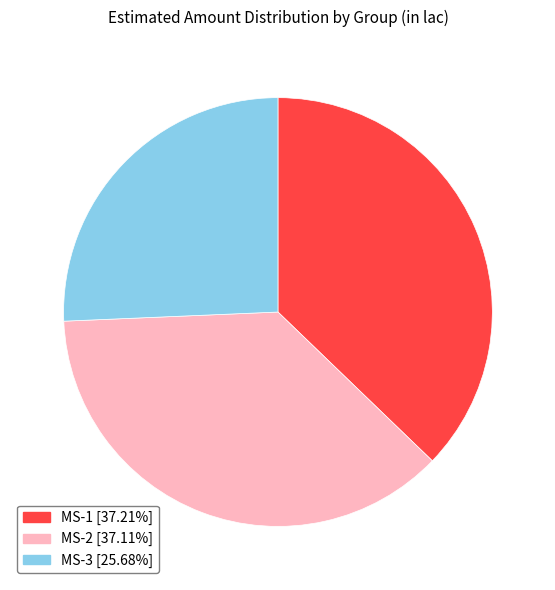

What is the smallest slice in the pie chart?

MS-3